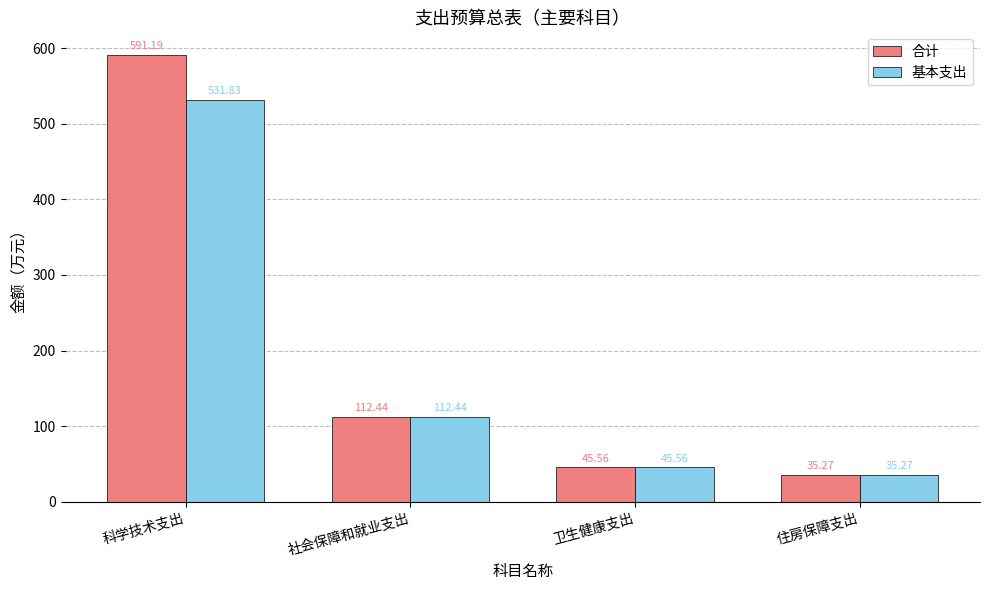

Rank the series by their average value, from highest to lowest.

合计, 基本支出